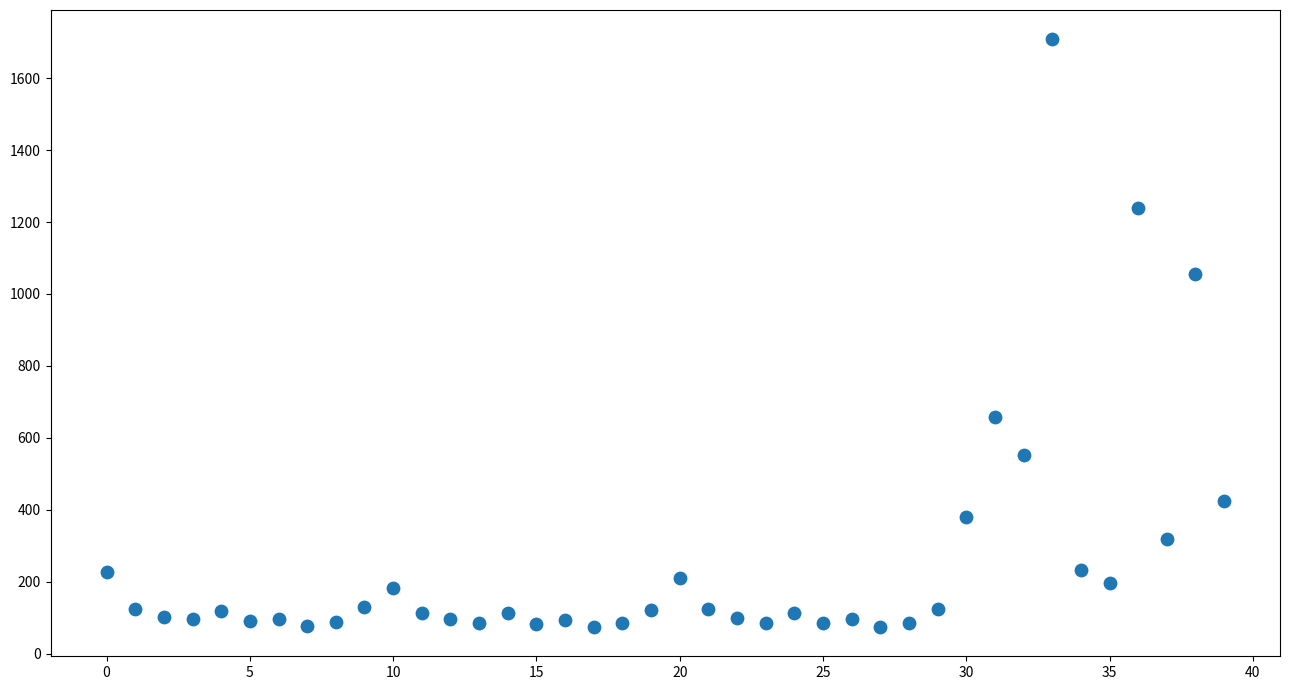

What is the range of Y values (max minus min)?

1633.6